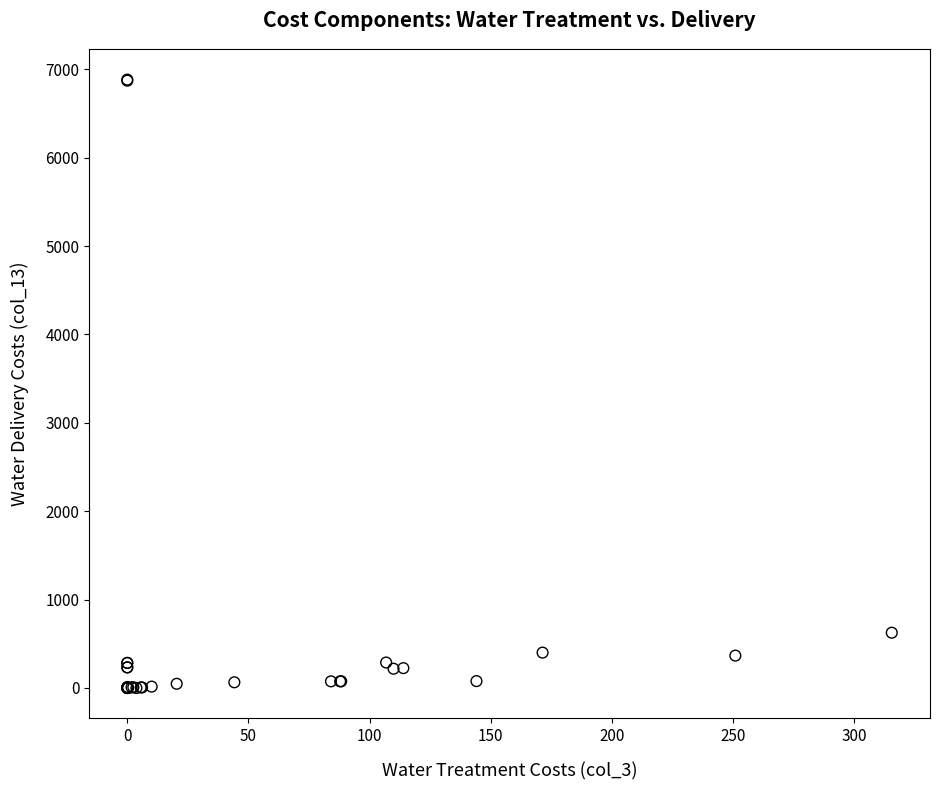

What Y value in the scatter plot is closest to 3441?

625.6